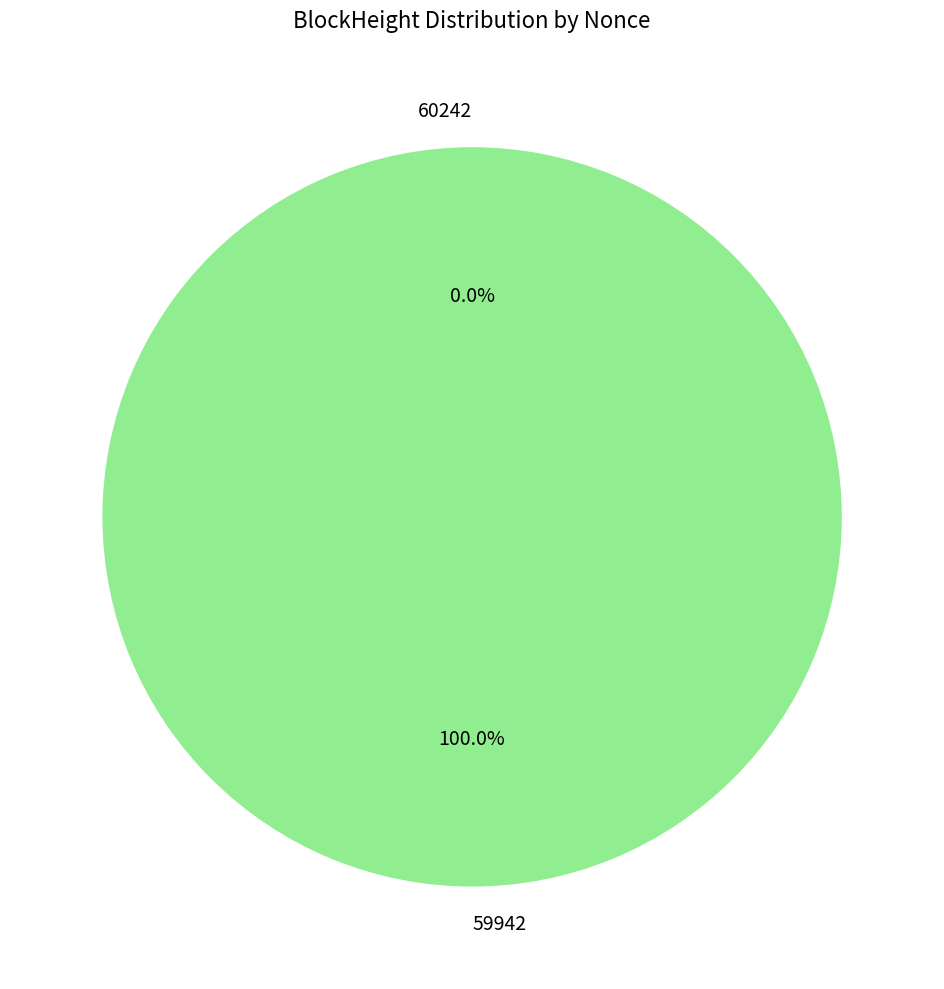

The 60242 slice represents 0% of the pie. True or false?

True